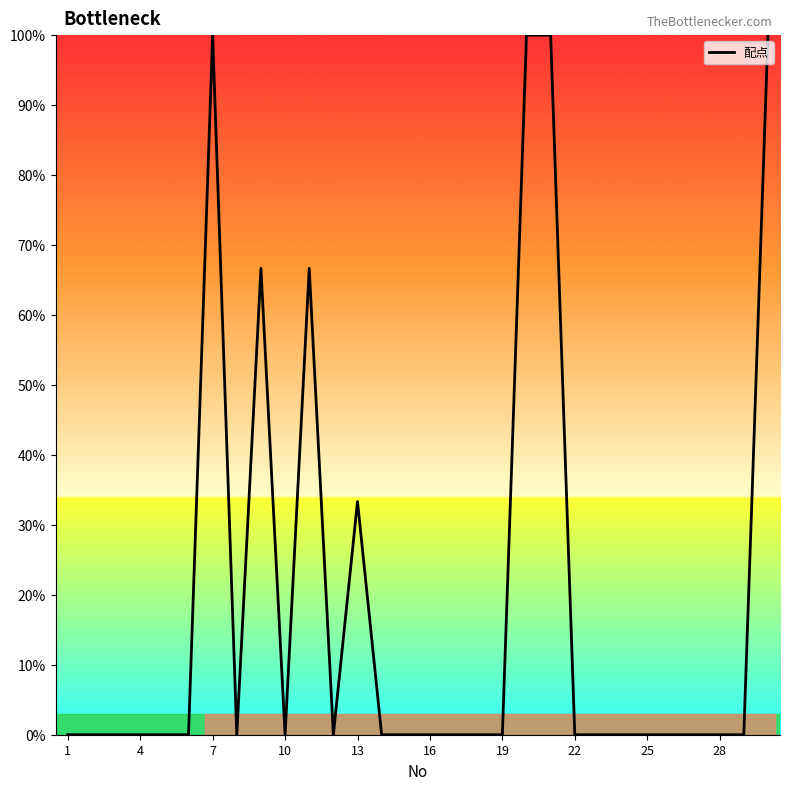

What is the maximum value shown in the chart?

100.0